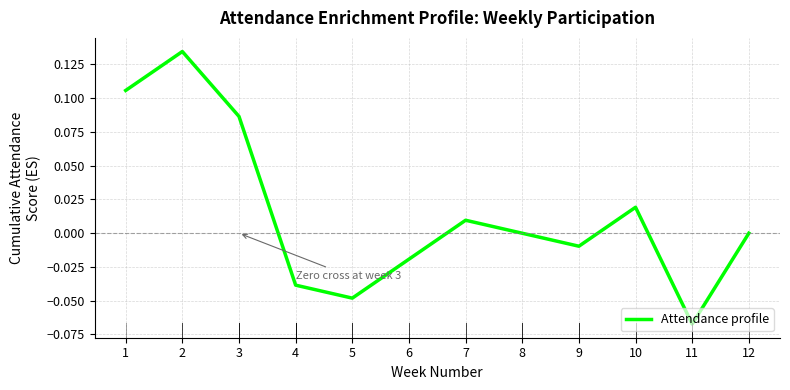

True or false: the data shows 0.2 at 2.

False